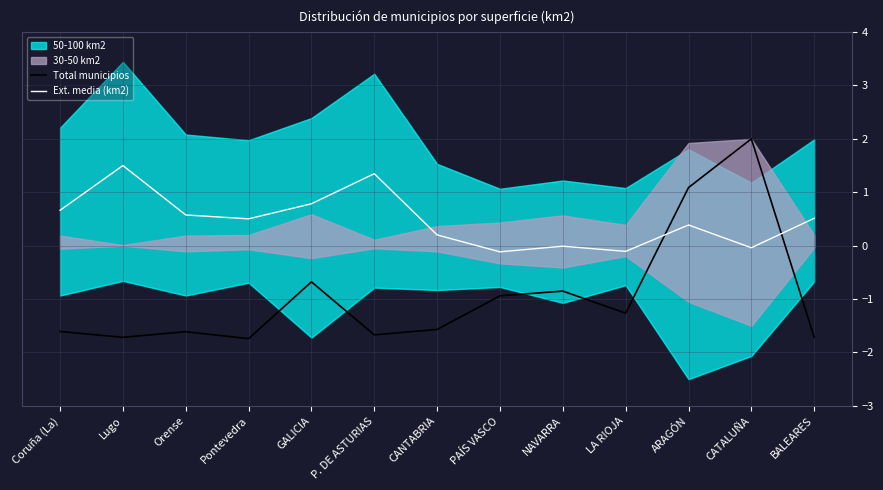

True or false: Total municipios has a value of -0.7 at GALICIA.

True